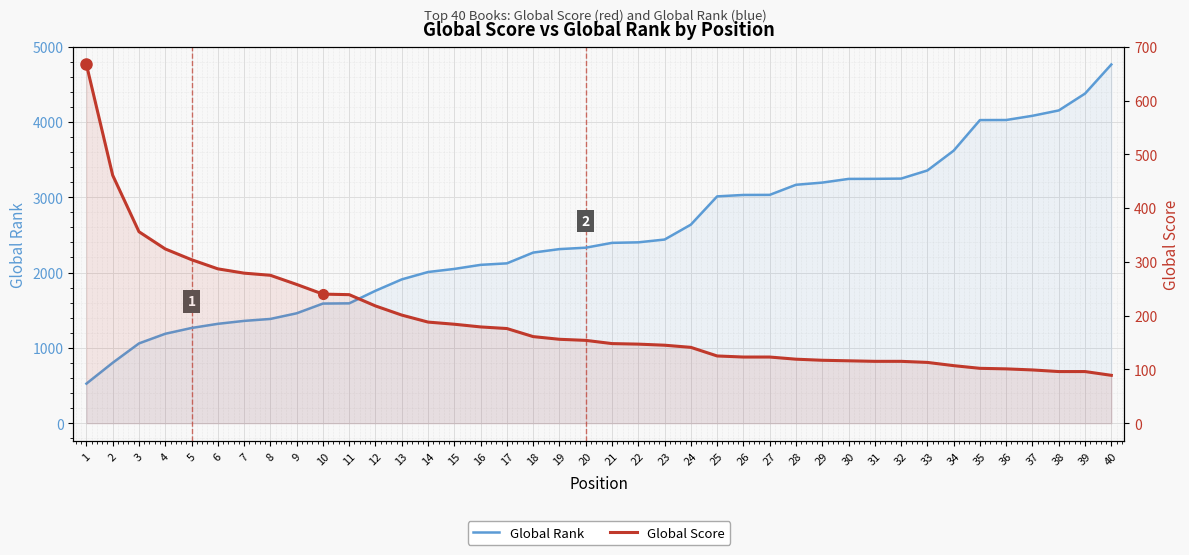

What is the value of the Global Rank point at the 28th from the left?

3165